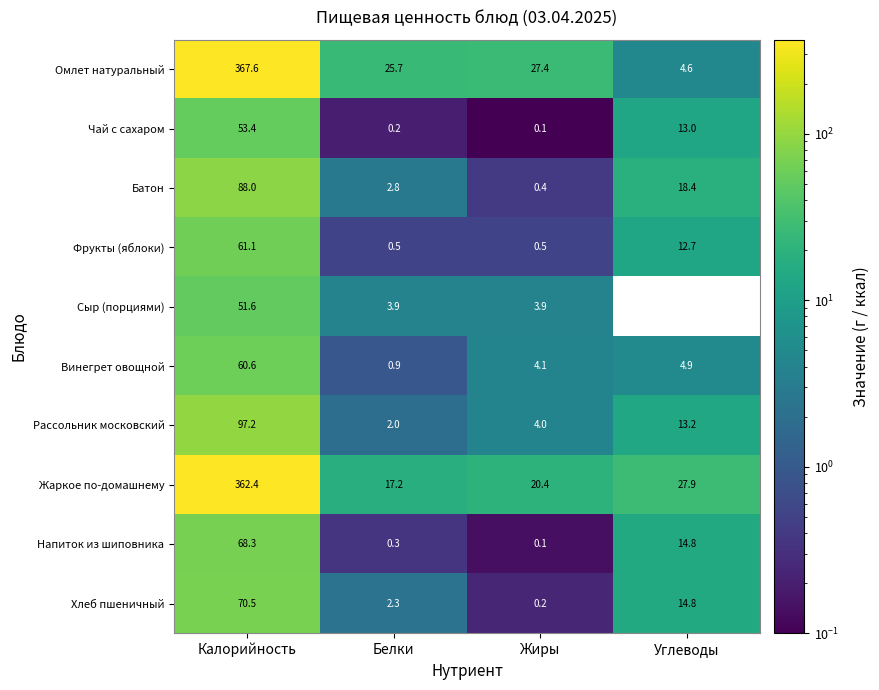

What is the sum of all Фрукты (яблоки) values?

74.8